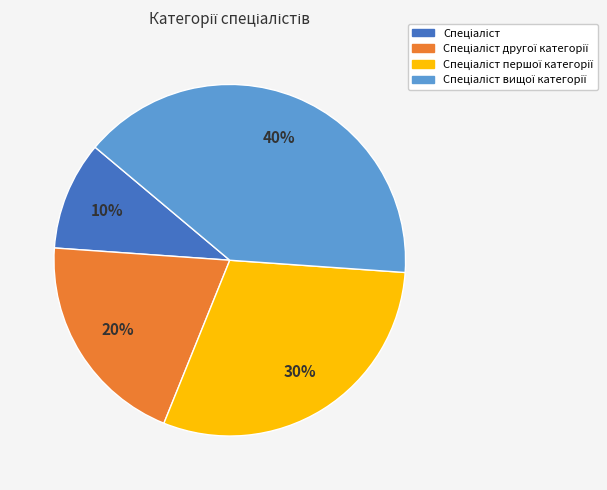

Is there any slice that represents more than half of the pie?

No